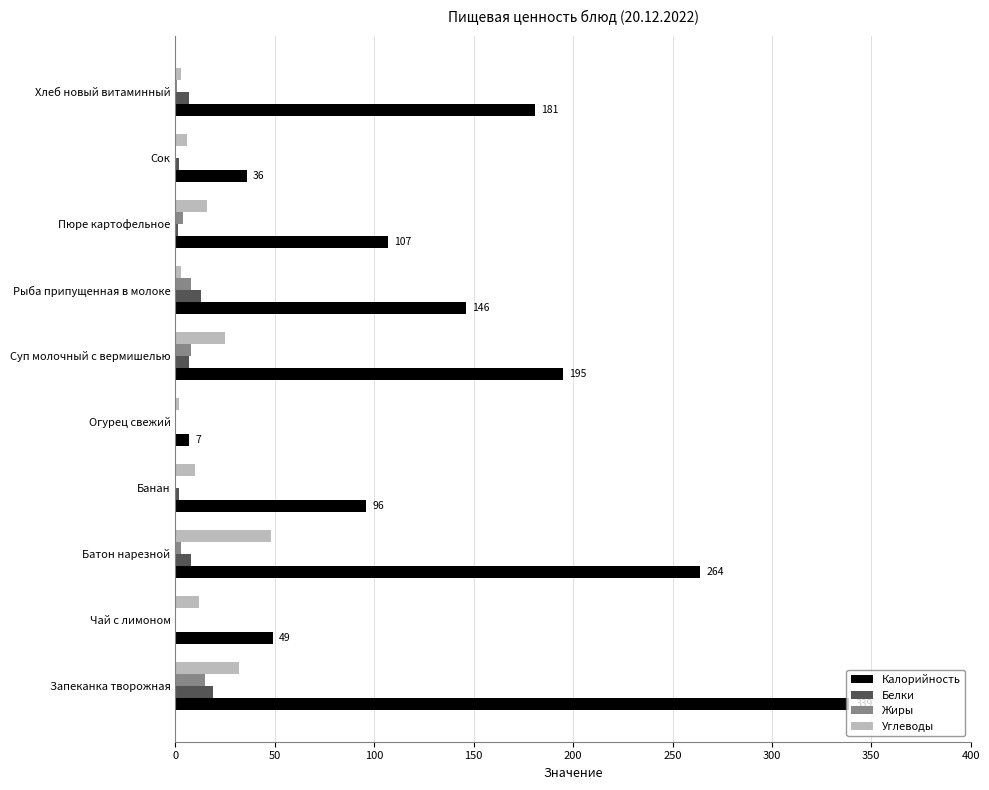

What is the sum of all Жиры values?

39.0